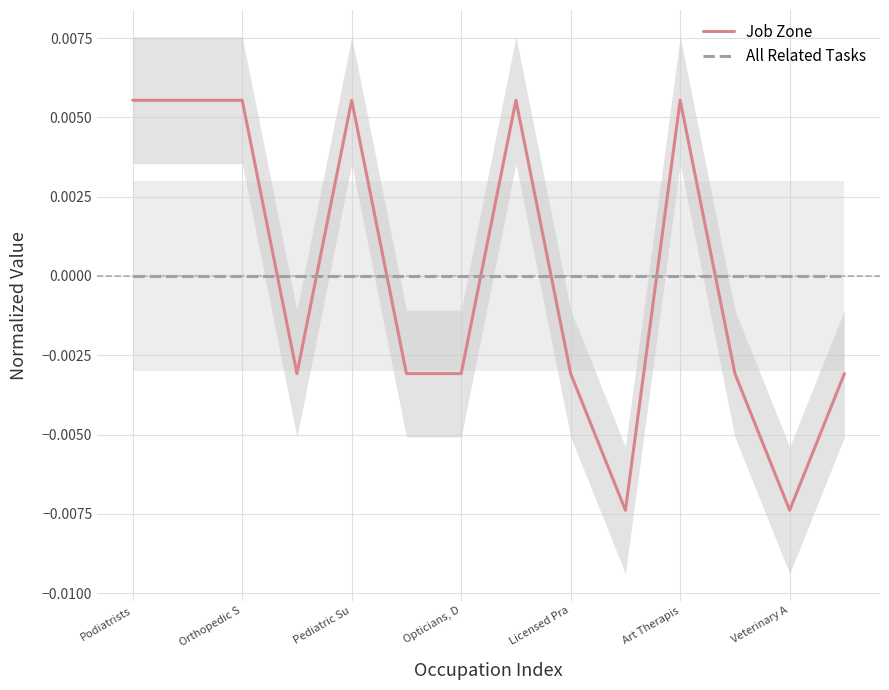

True or false: Job Zone and All Related Tasks cross at least once.

True